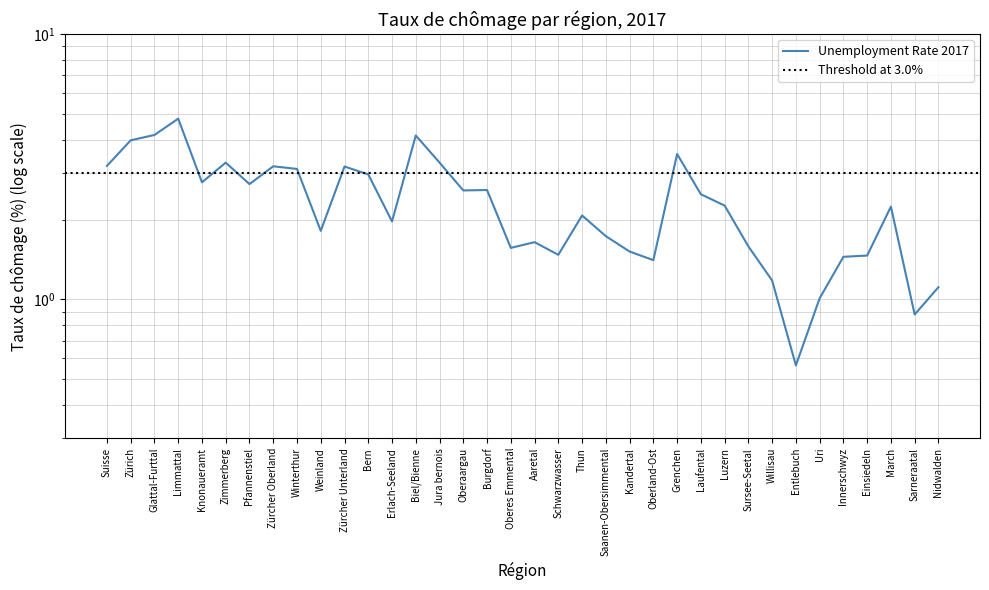

The chart shows a value of 2.4 at Oberland-Ost. True or false?

False